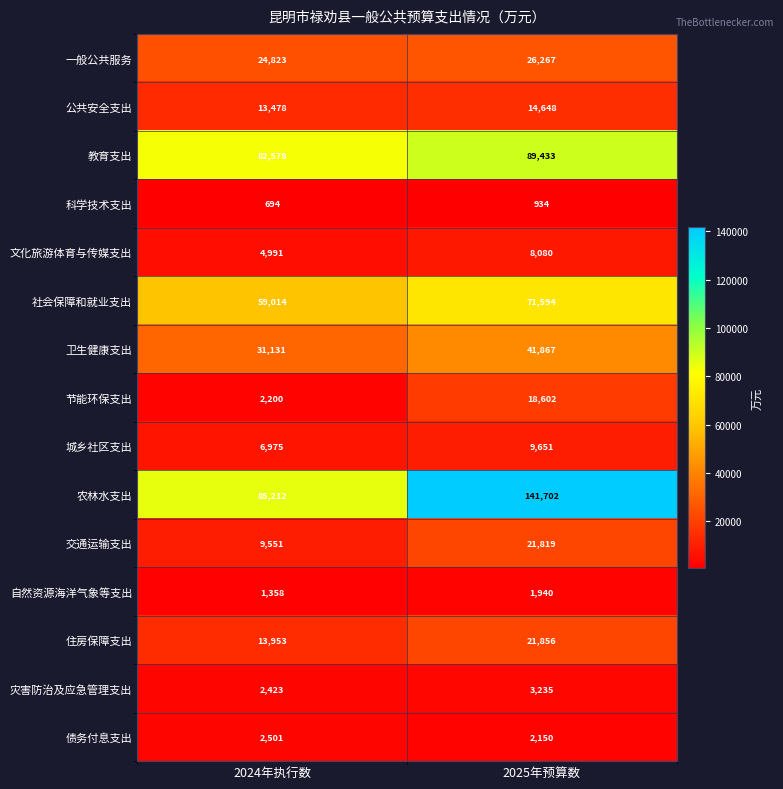

Count the number of categories in the chart.

2